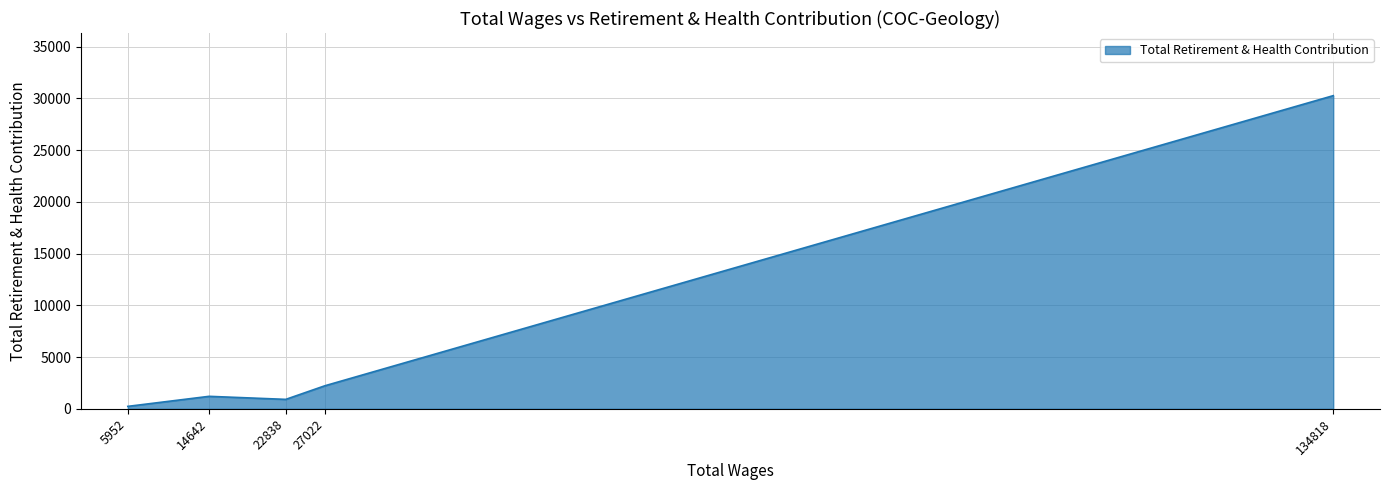

What is the ratio of the value at 5952 to the value at 22838?

0.3